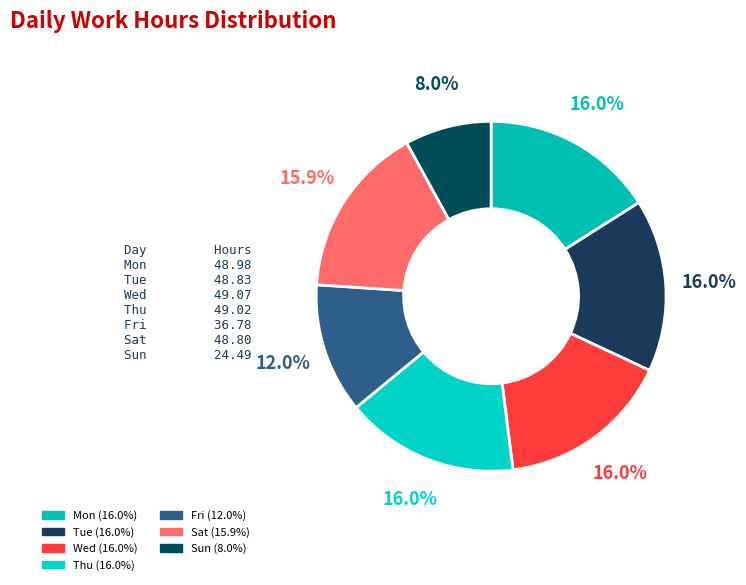

Does Wed account for over 50% of the chart?

No